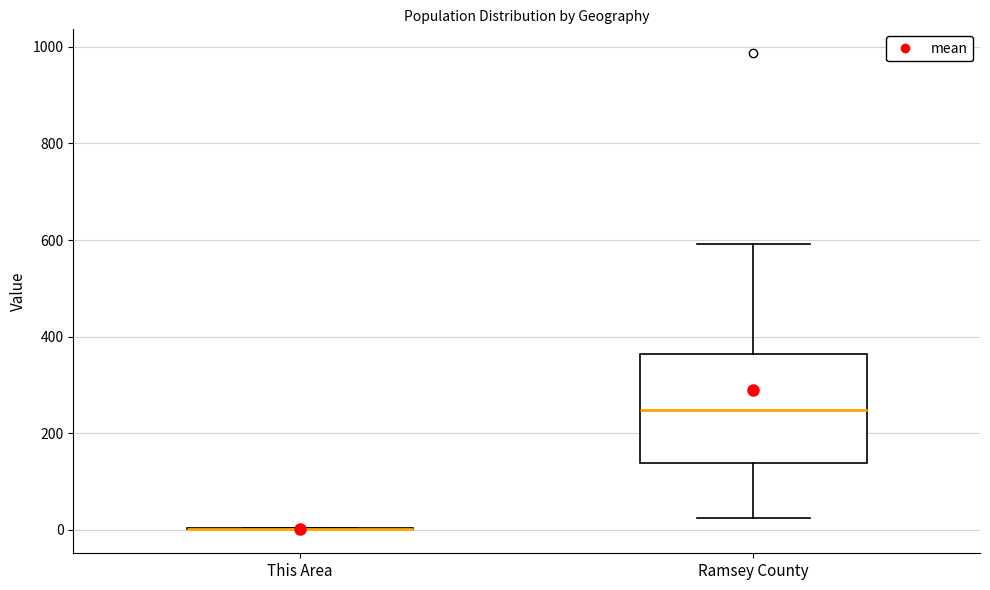

Which box is the tallest, from its lower edge to its upper edge?

Ramsey County